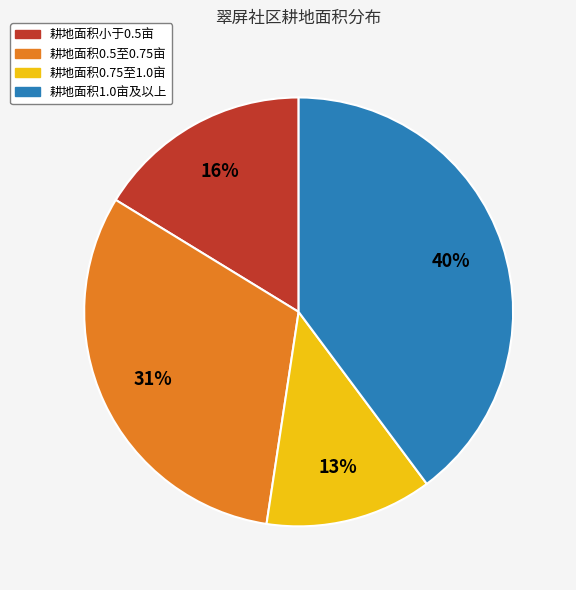

How many segments does this pie chart have?

4